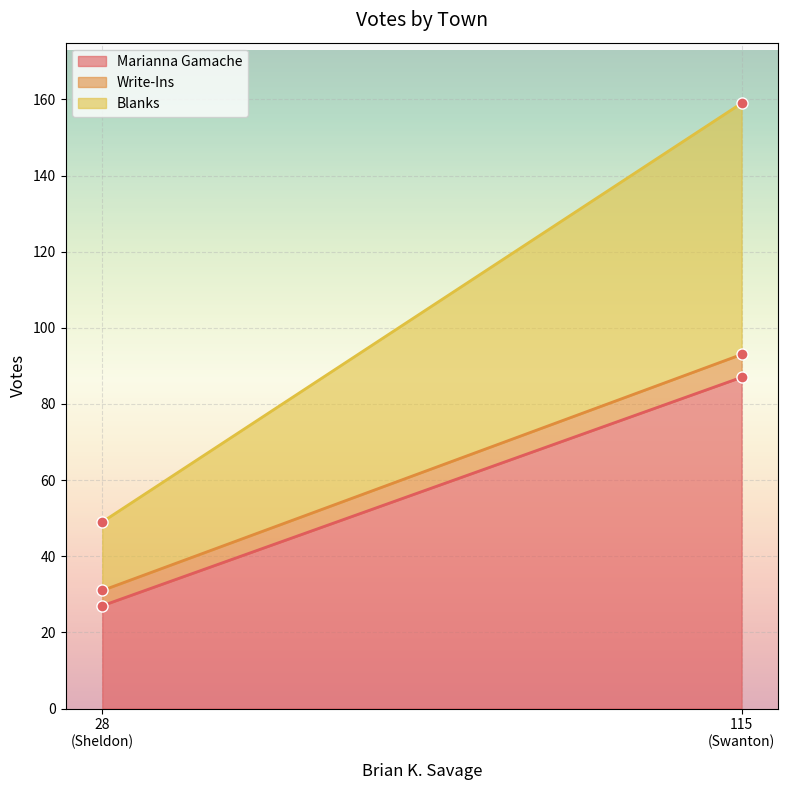

What is the difference between the maximum and minimum values in the Blanks series?

48